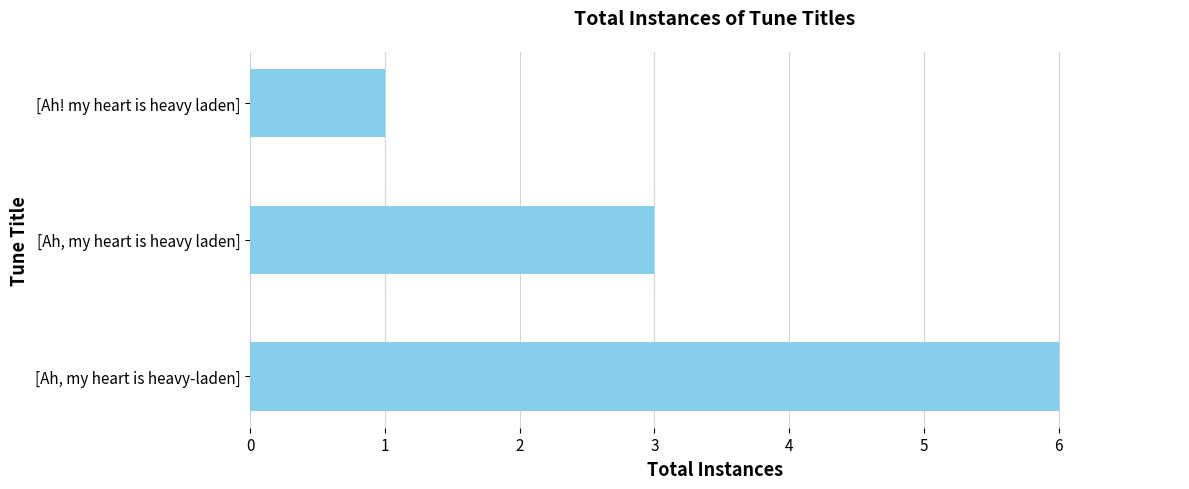

Reading bottom to top, list all the values displayed in this chart.

[Ah, my heart is heavy-laden]=6	[Ah, my heart is heavy laden]=3	[Ah! my heart is heavy laden]=1